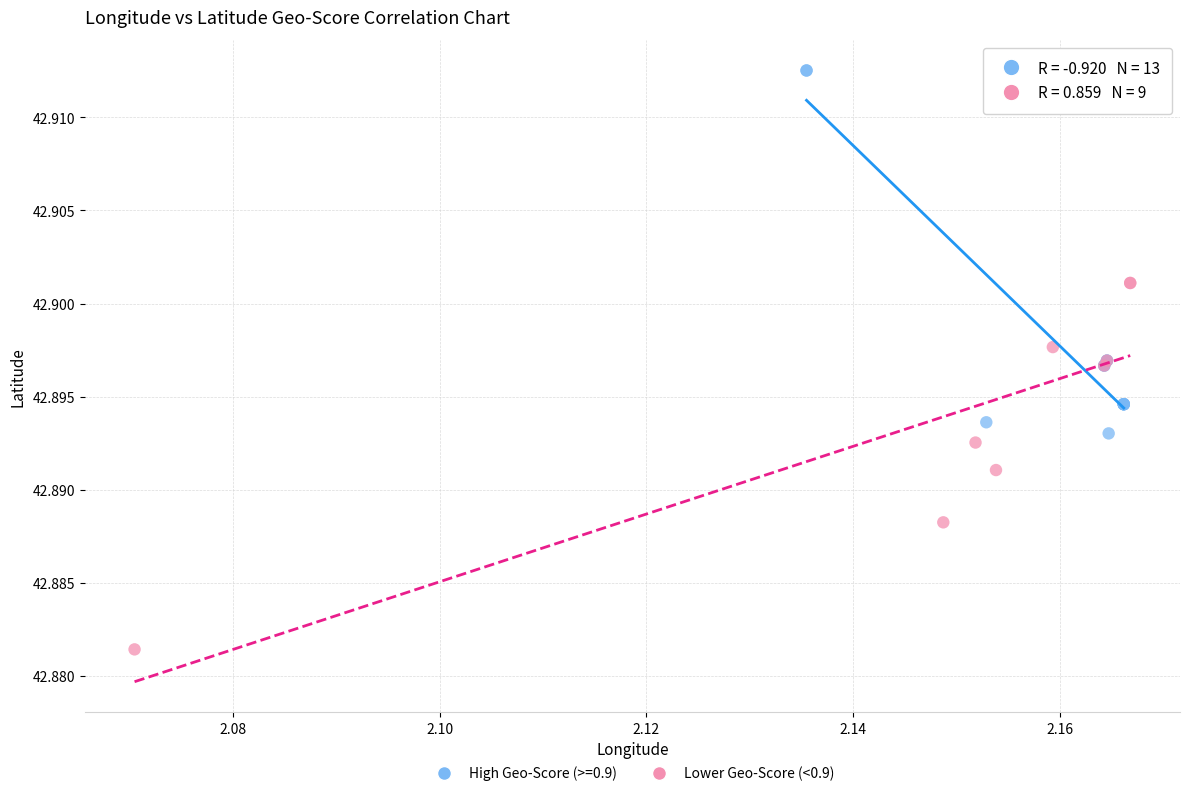

Which series contains the highest Y value?

High Geo-Score (>=0.9)